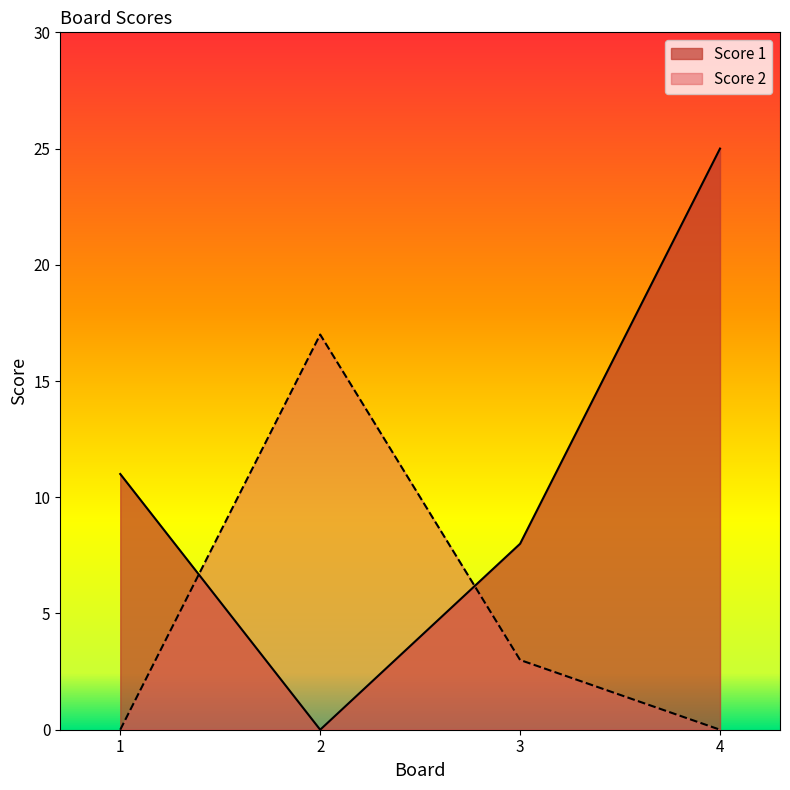

How many values in the Score 2 series are below 3?

2